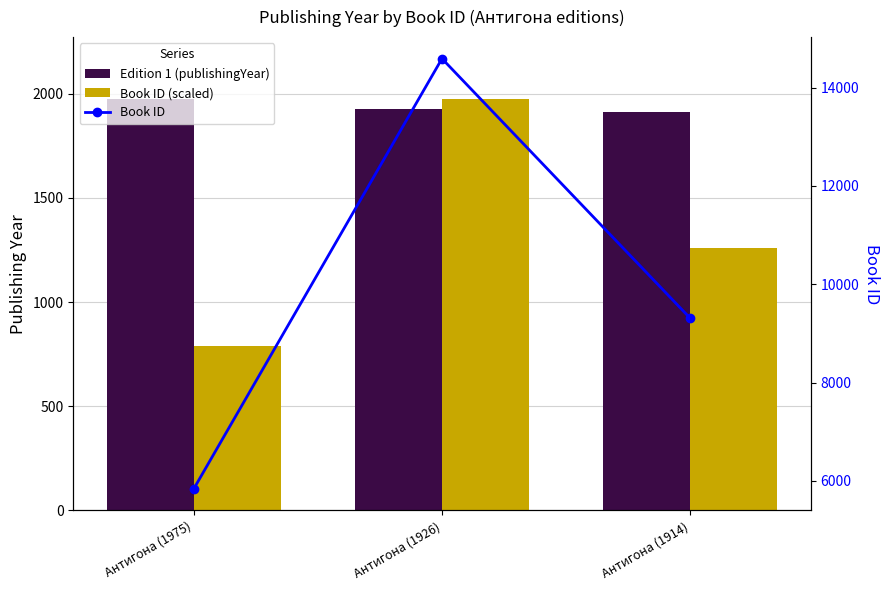

What is the difference between the maximum and minimum values in the Book ID series?

8755.0